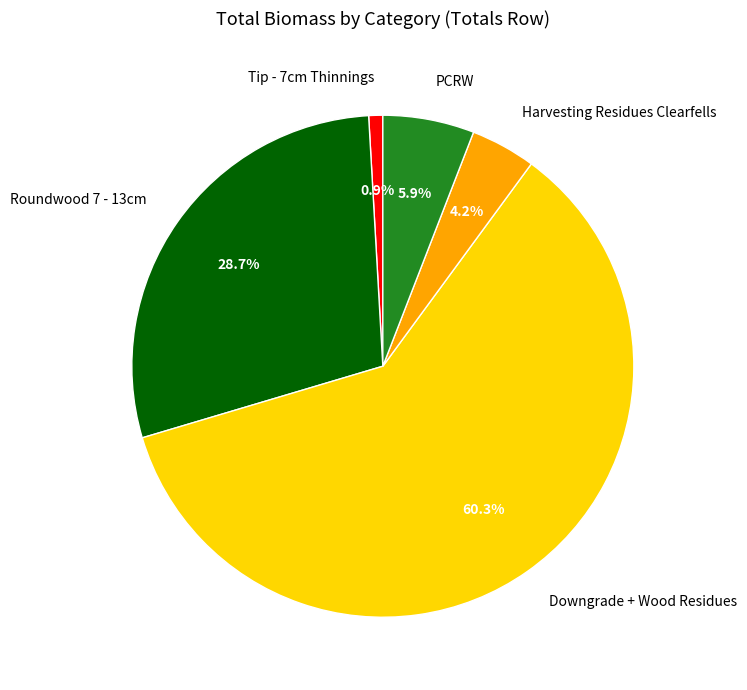

How many slices are in this pie chart?

5